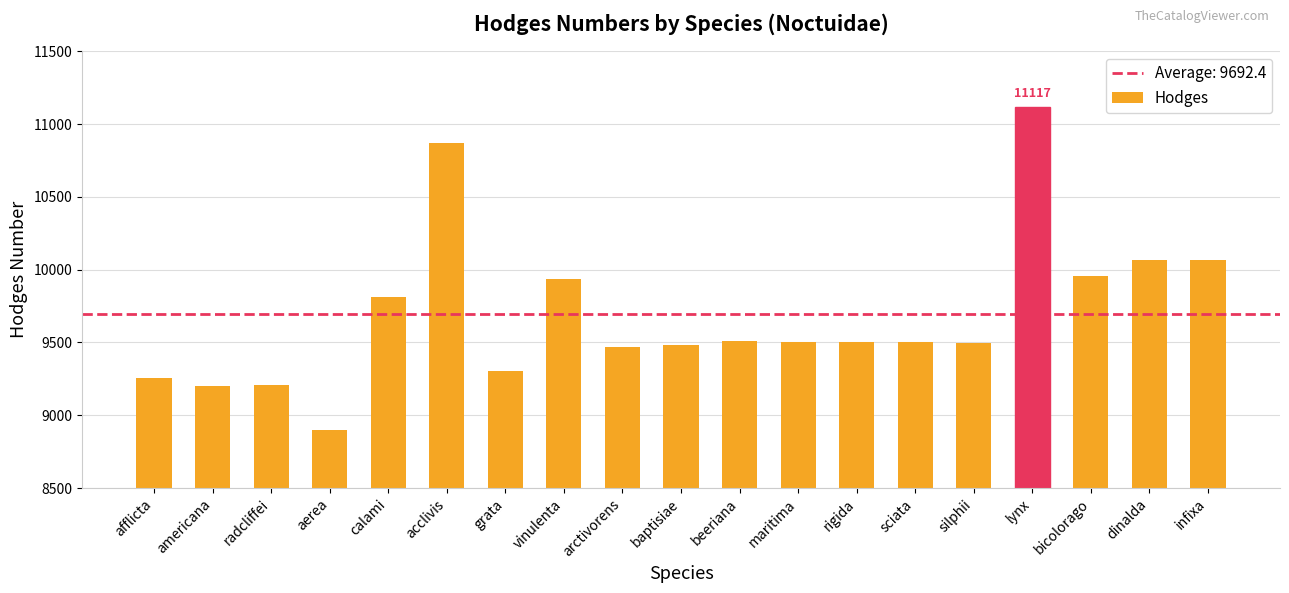

At which category does the chart reach its minimum across all series?

aerea